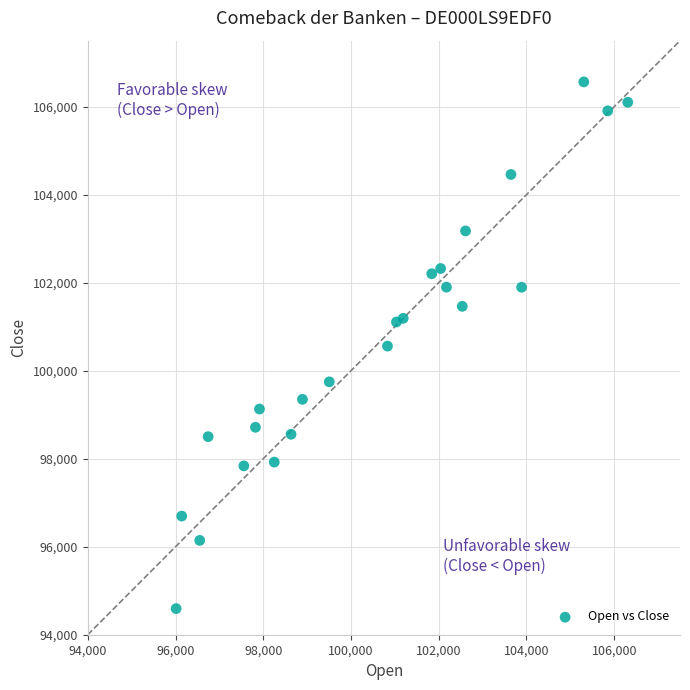

What is the range of X values (max minus min)?

10296